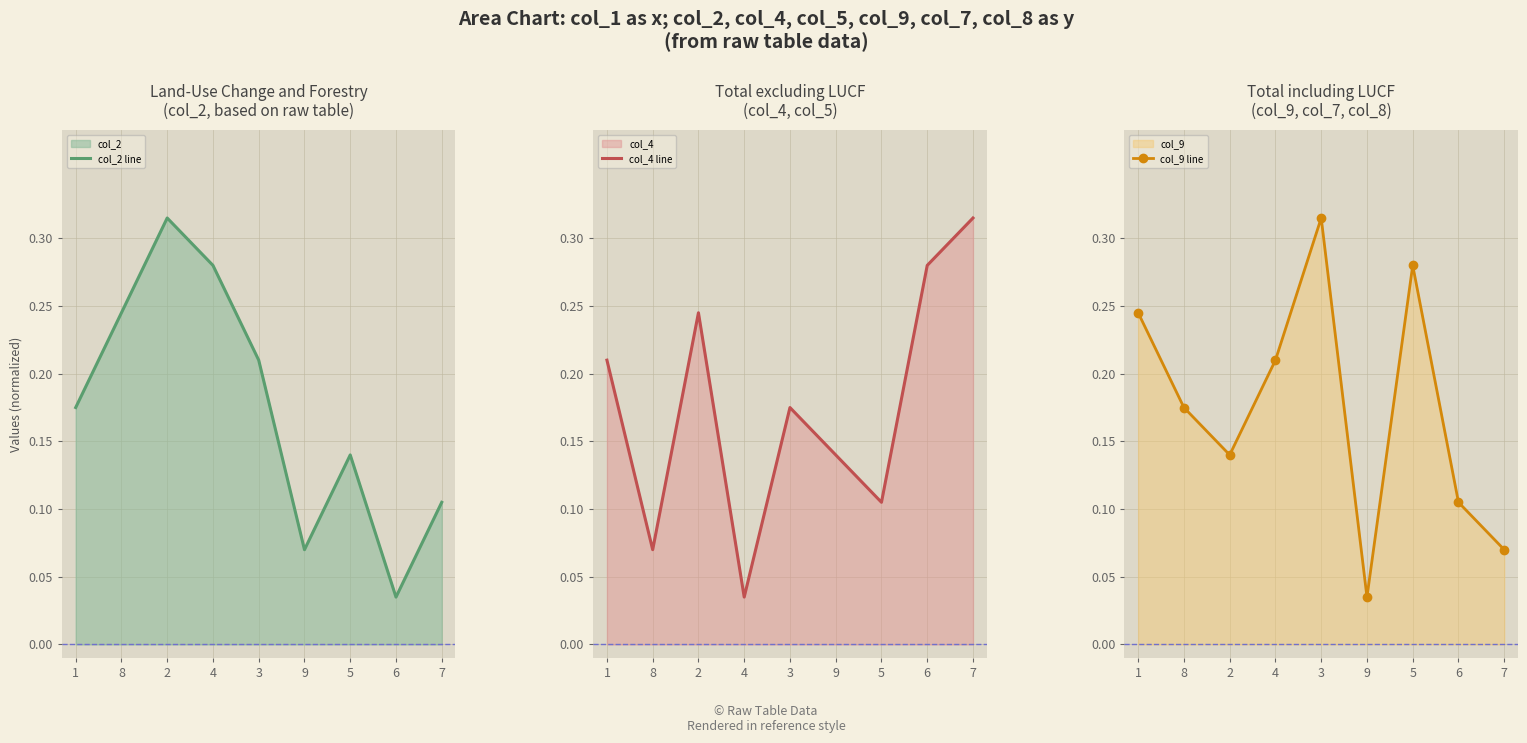

True or false: col_4 line has more than 1 points higher than both neighbors.

True